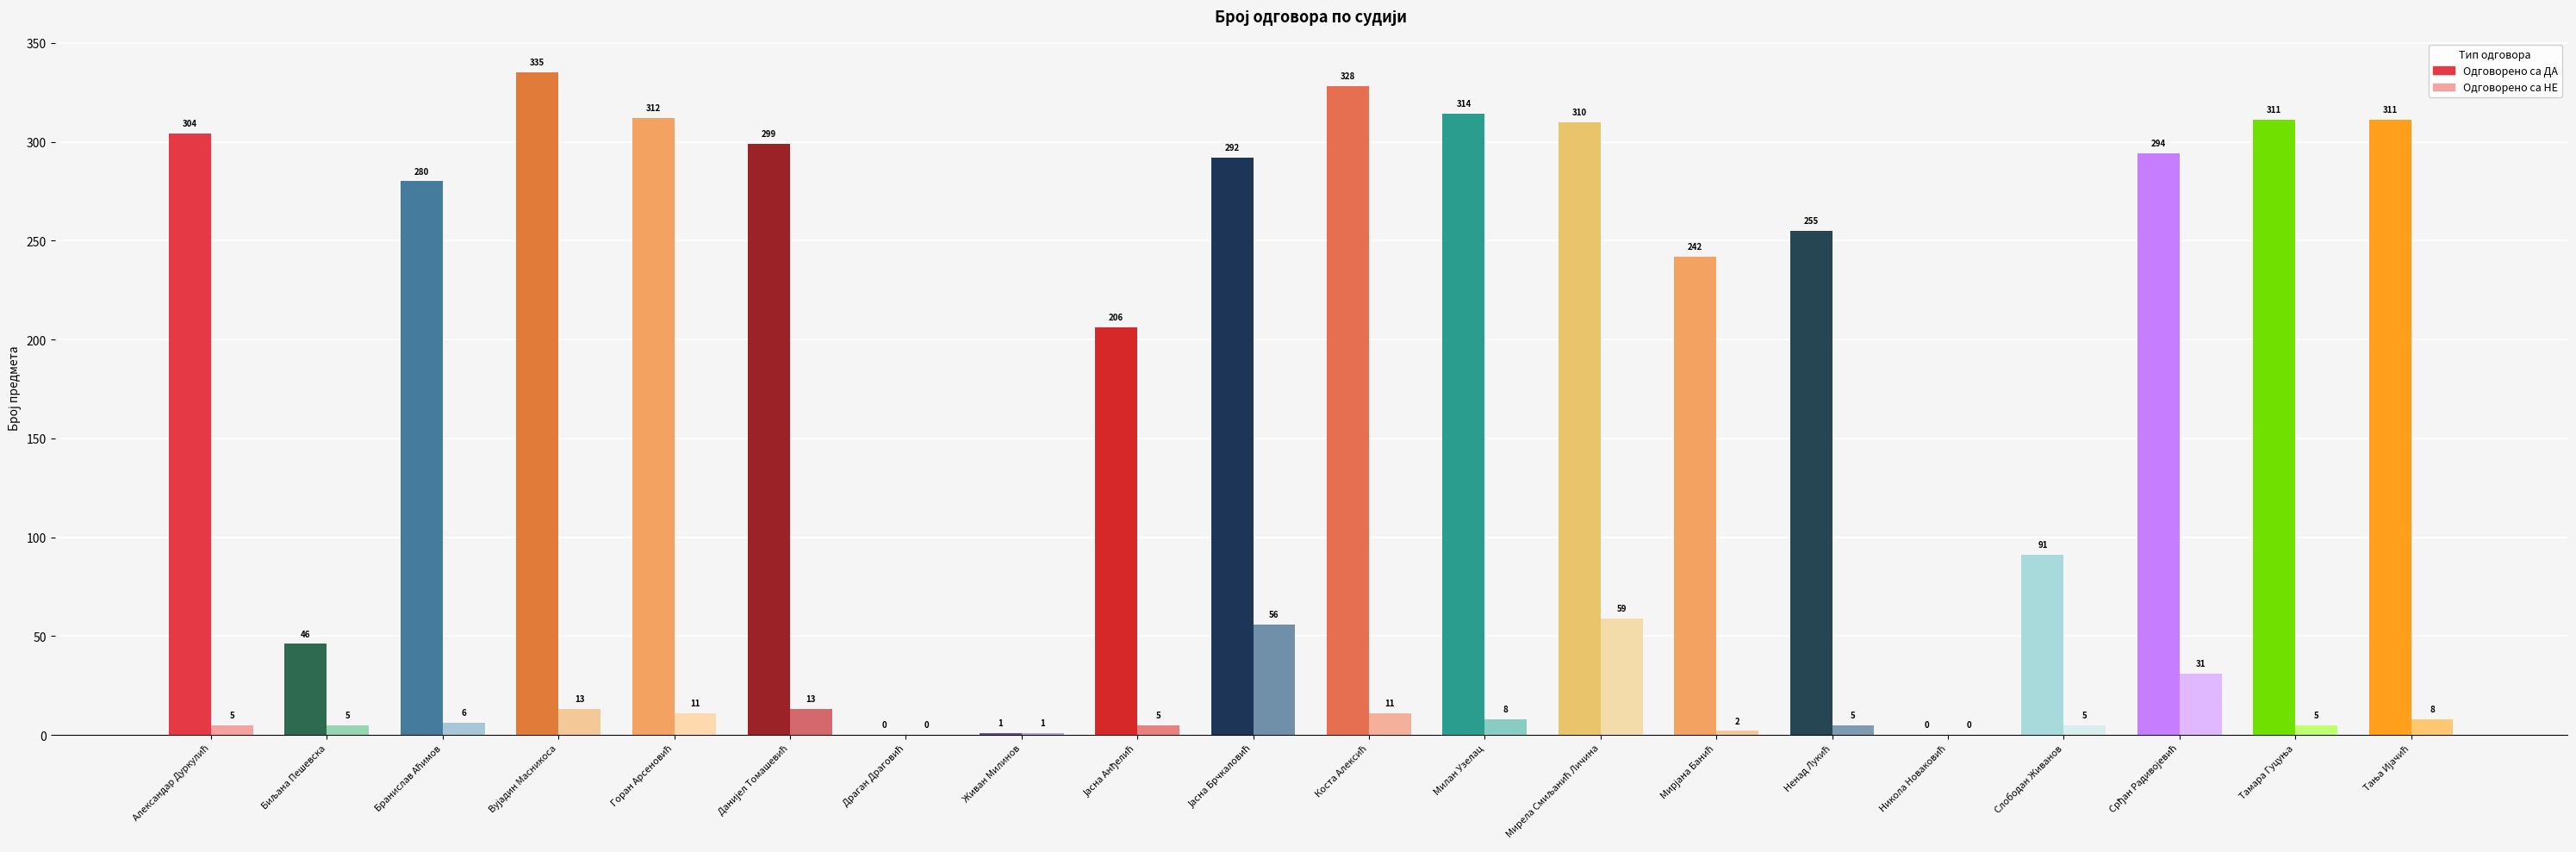

The value of Одговорено са ДА at Тања Ијачић is 311. True or false?

True